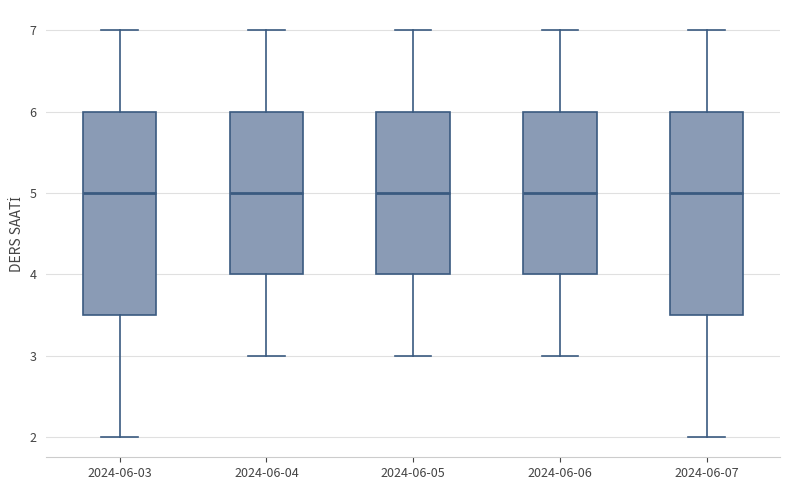

Where is the upper edge of the box for 2024-06-05 on the y-axis? The values are not printed on the chart, so give them approximately, as read against the axis.

6.0